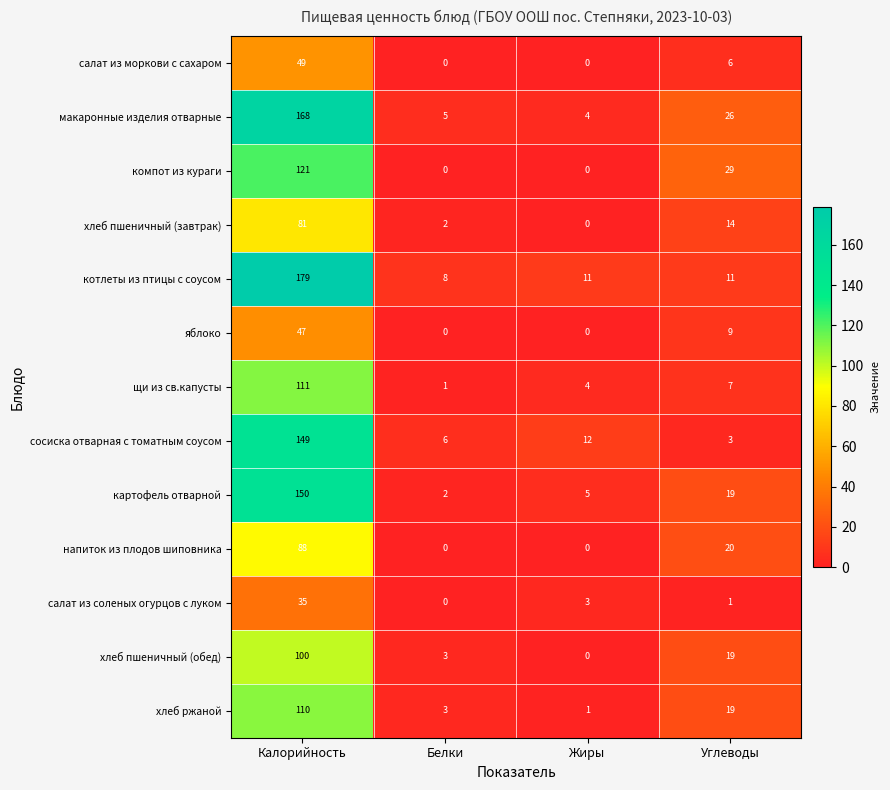

What is the difference between the яблоко values at Углеводы and Белки?

9